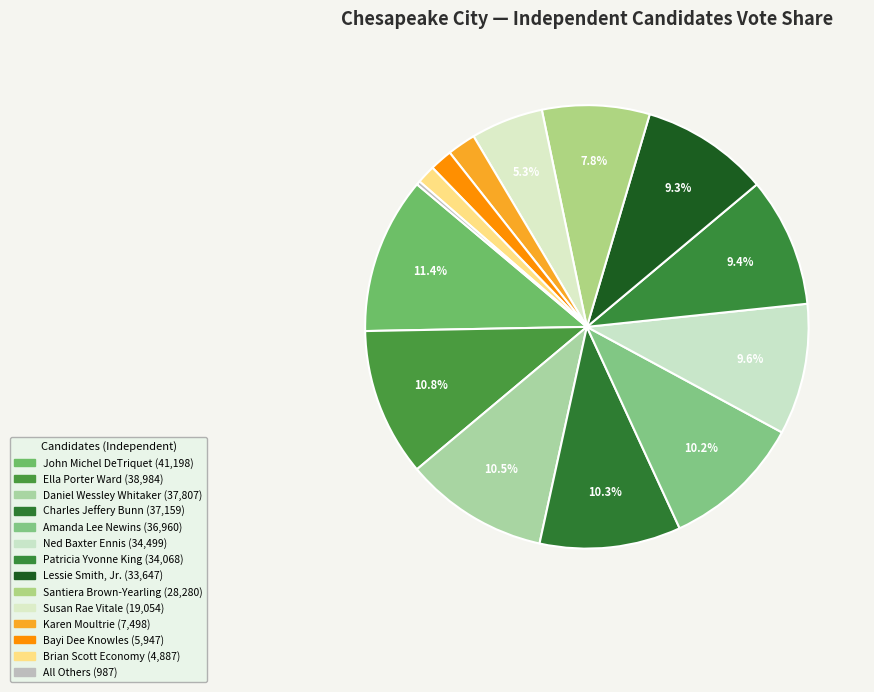

What portion of the pie excludes Brian Scott Economy?

98.6%